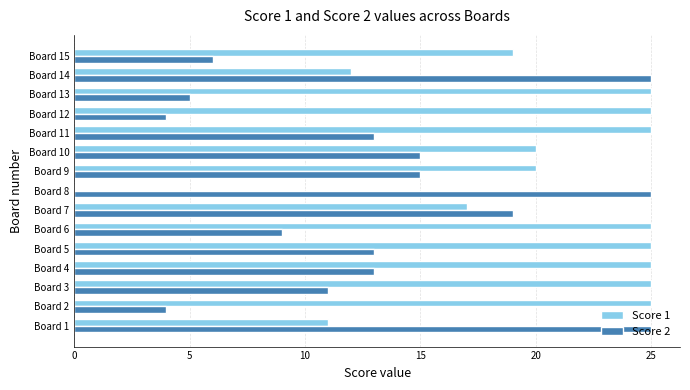

The value of Score 2 at Board 11 is 7. True or false?

False